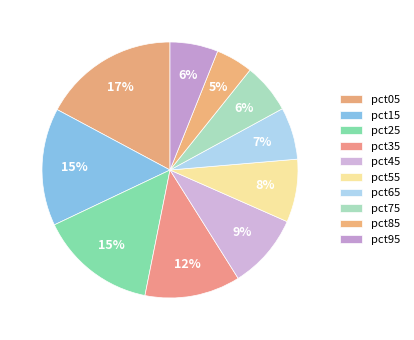

How many slices are in this pie chart?

10